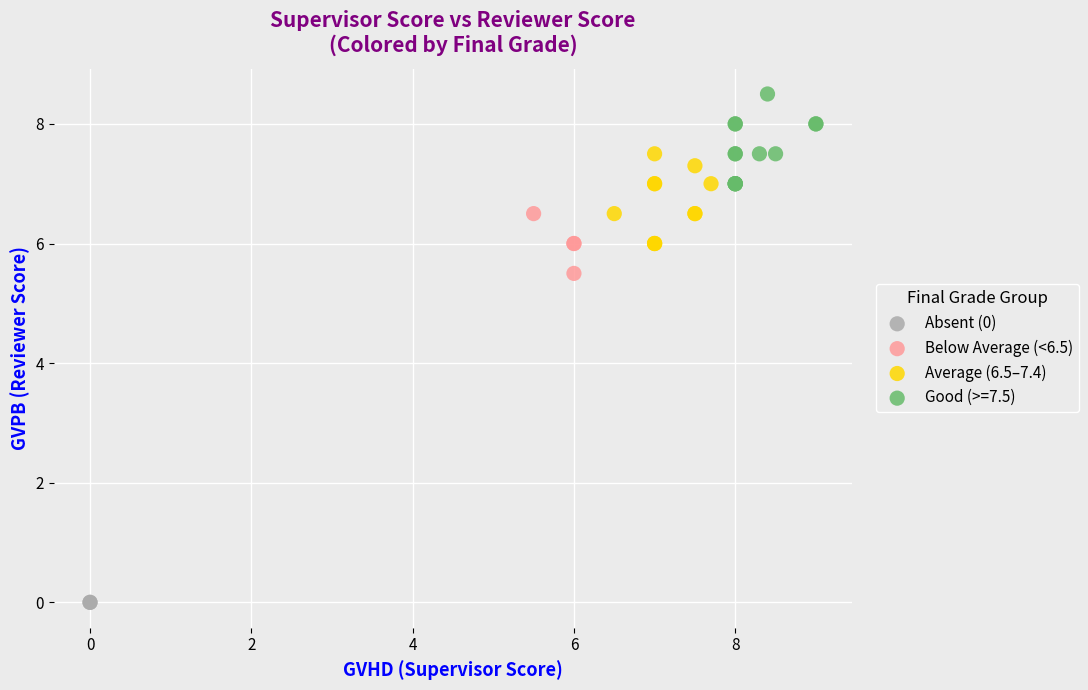

Which series contains the lowest Y value?

Absent (0)